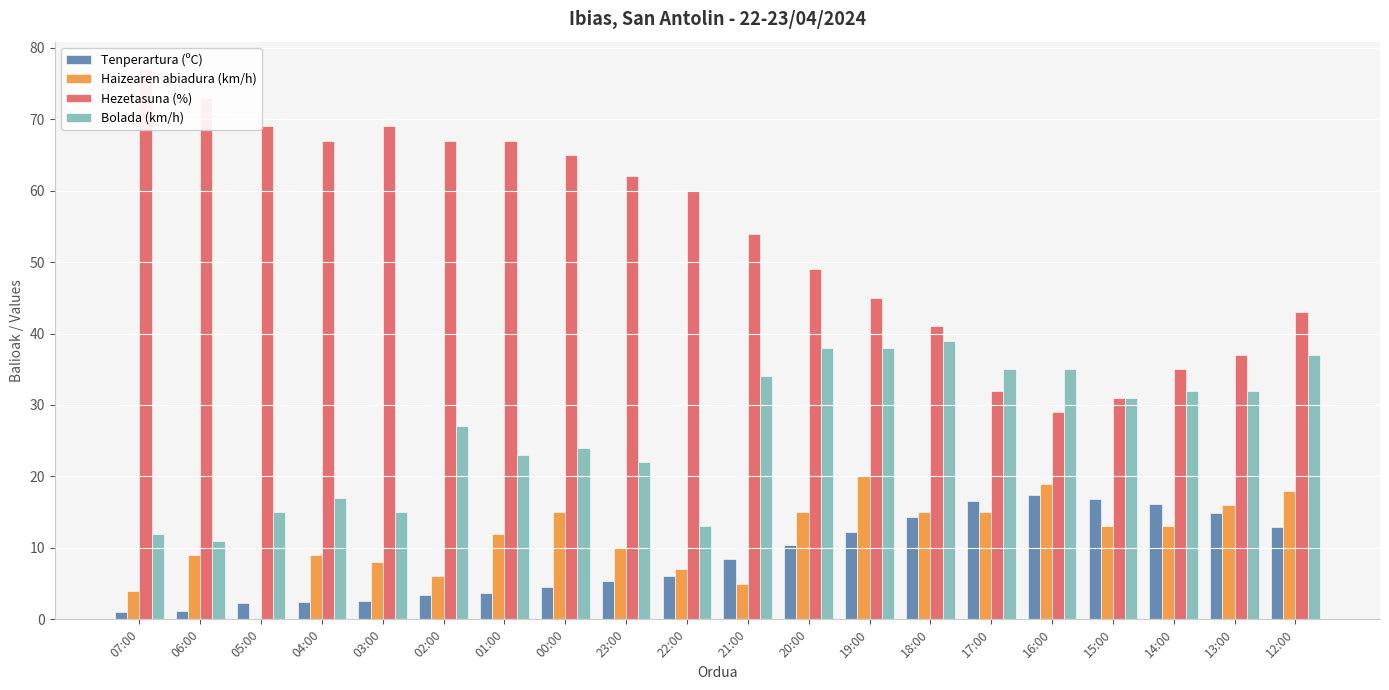

Between 00:00 and 12:00, which is larger?

12:00